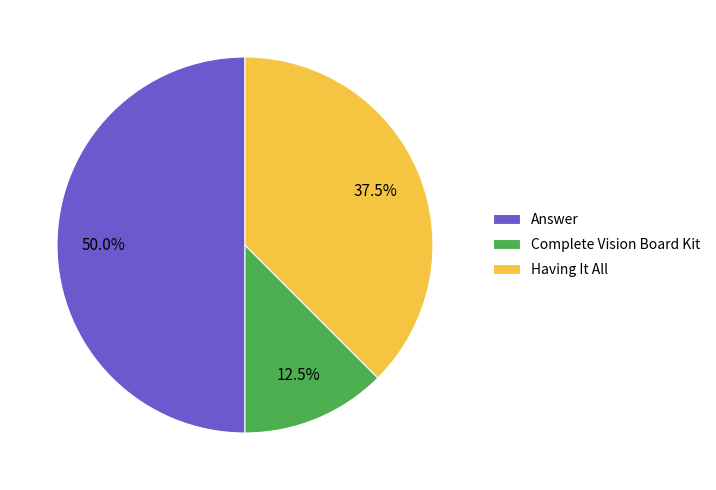

Does Complete Vision Board Kit represent more than half of the total?

No